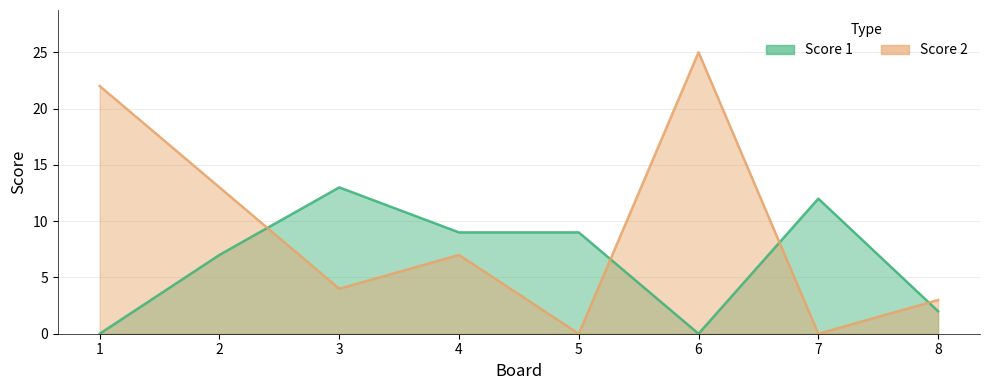

What is the difference between the second highest and minimum values in the Score 1 series?

12